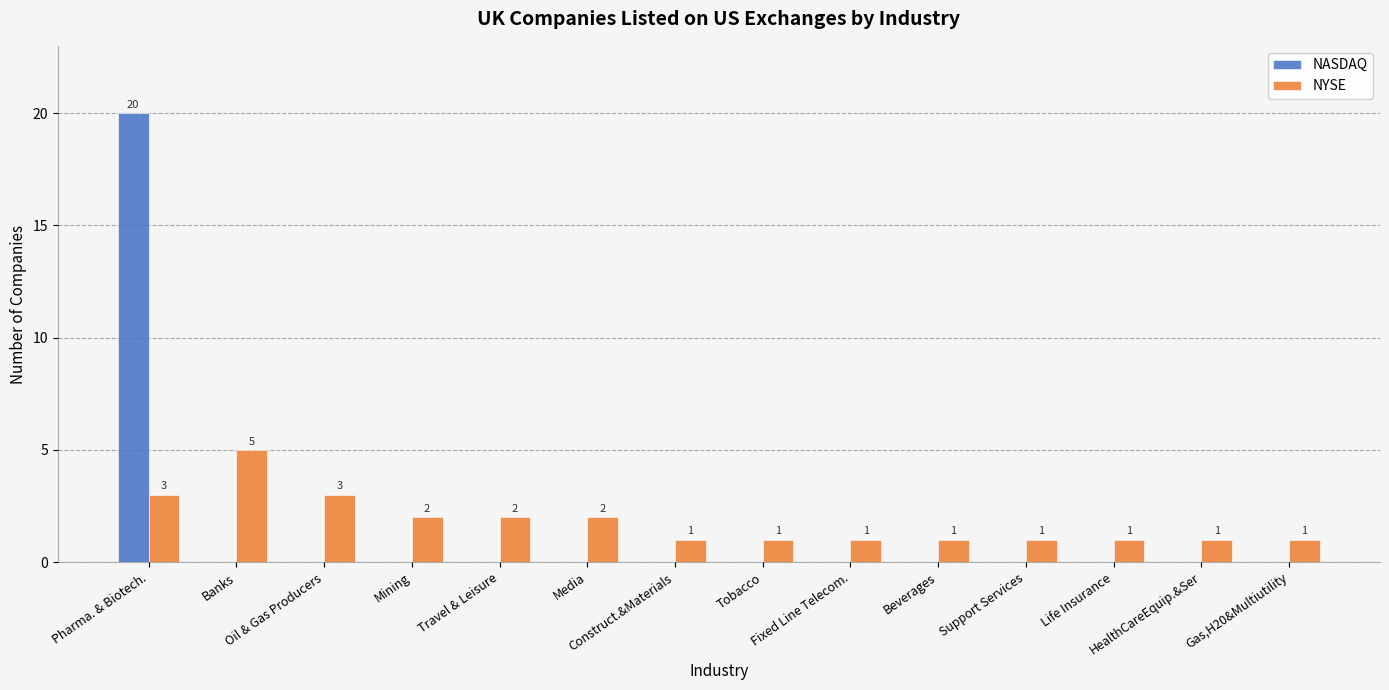

Count the number of data series in this chart.

2